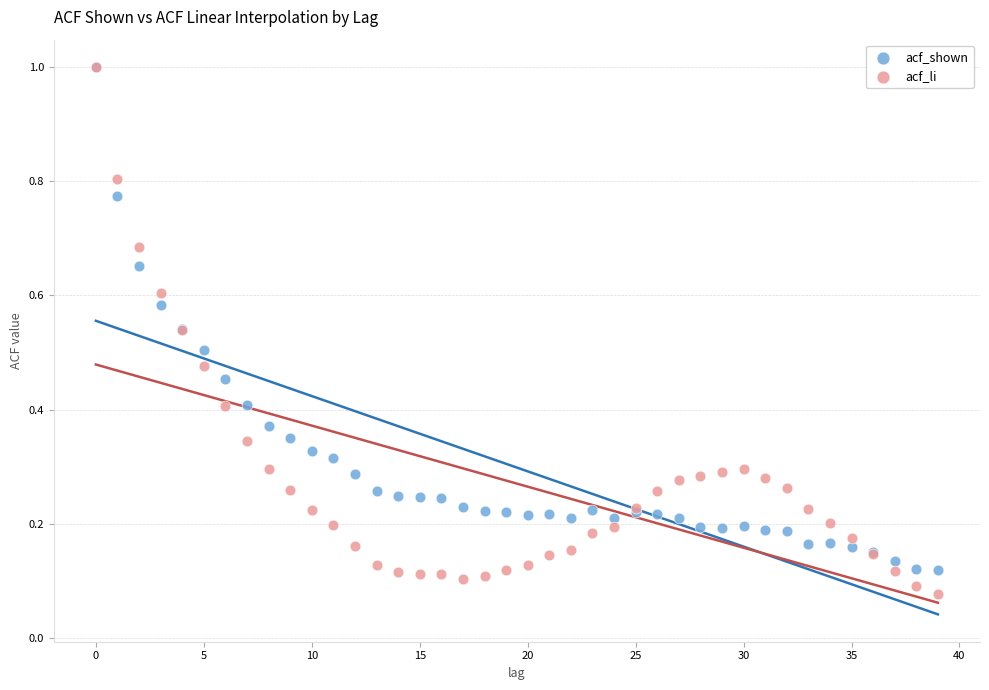

Which series reaches the minimum Y coordinate?

acf_li